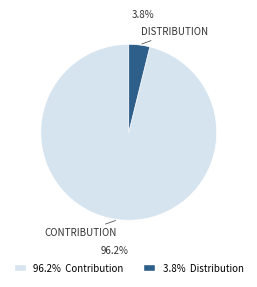

Does any single category account for the majority?

Yes